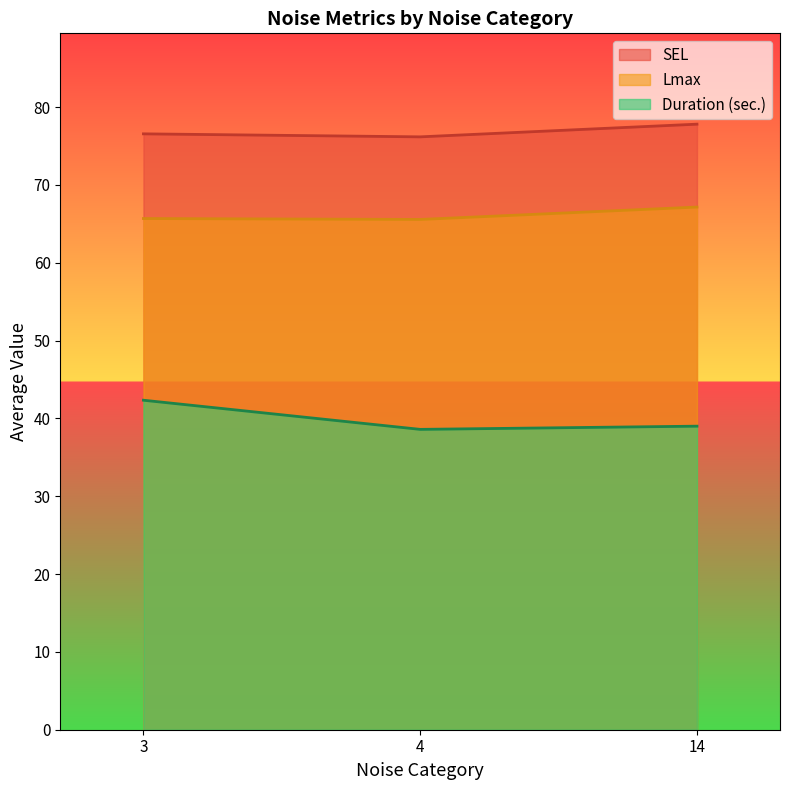

What is the lowest value of the Duration (sec.) series?

38.6